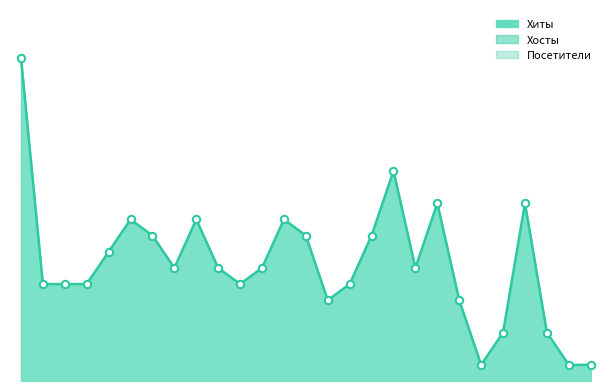

At which category is the sum across all series the highest?

2020-10-02